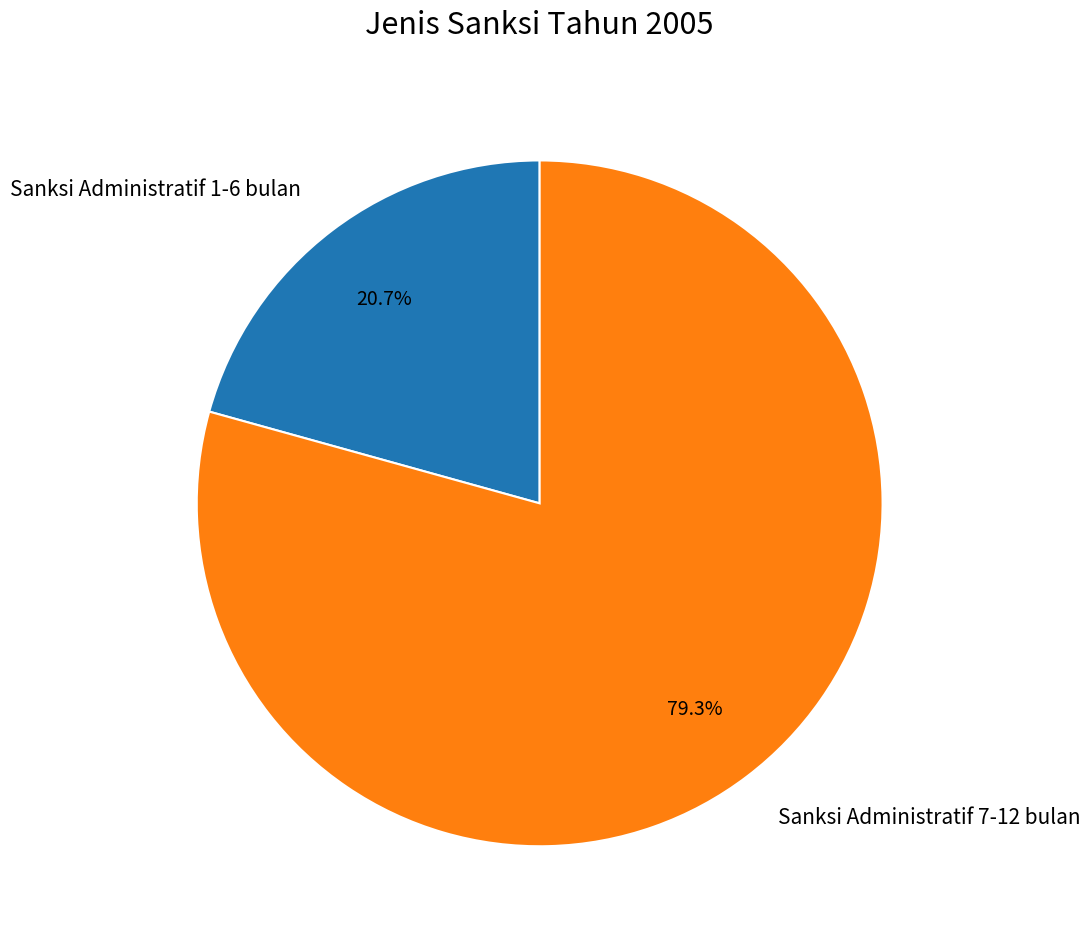

What is the total percentage of Sanksi Administratif 7-12 bulan and Sanksi Administratif 1-6 bulan?

100.0%